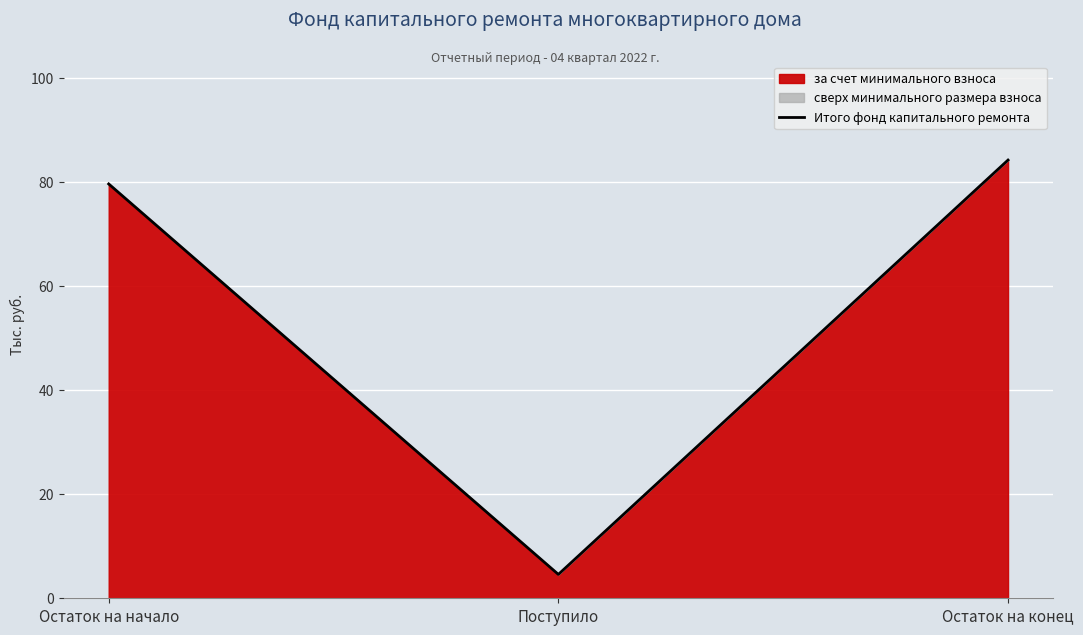

Approximately how many times larger is the value at Остаток на начало compared to Остаток на конец?

0.9